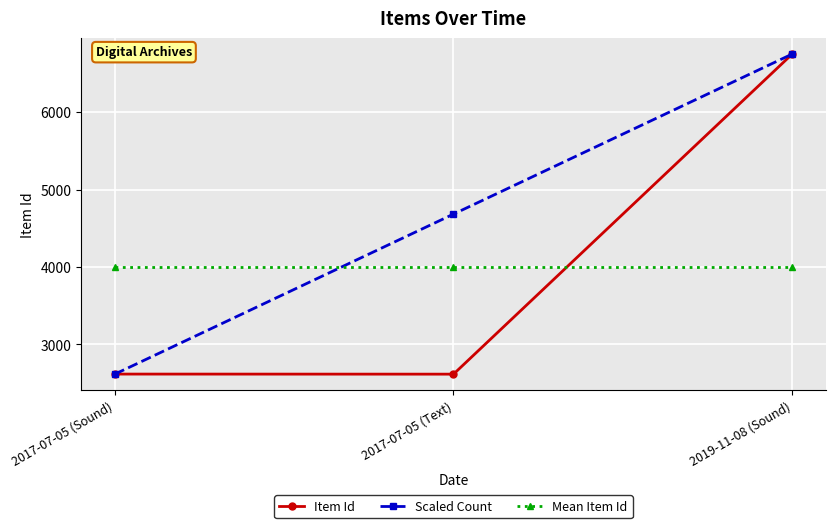

What is the value of the Scaled Count point at the 1st from the left?

2617.0